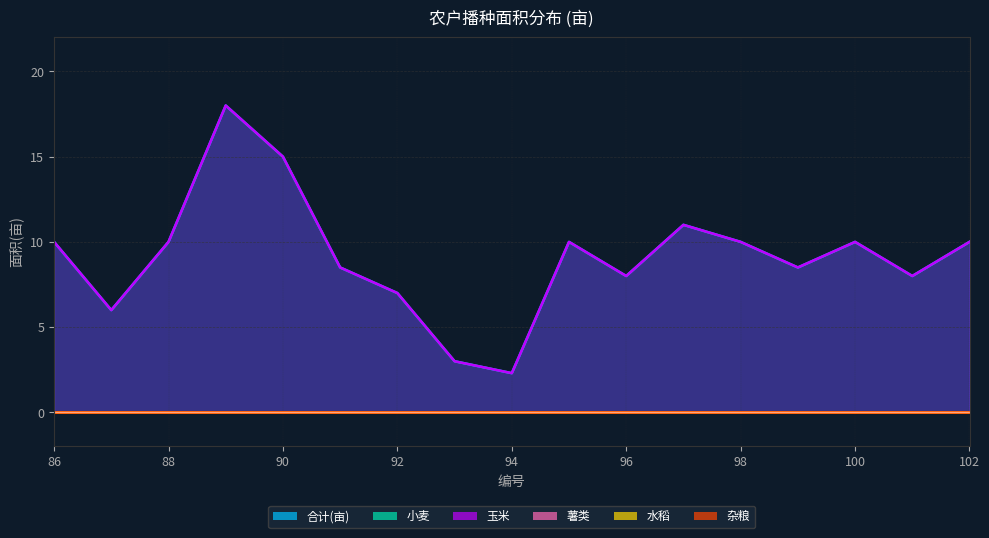

True or false: 水稻 and 杂粮 intersect in this chart.

False